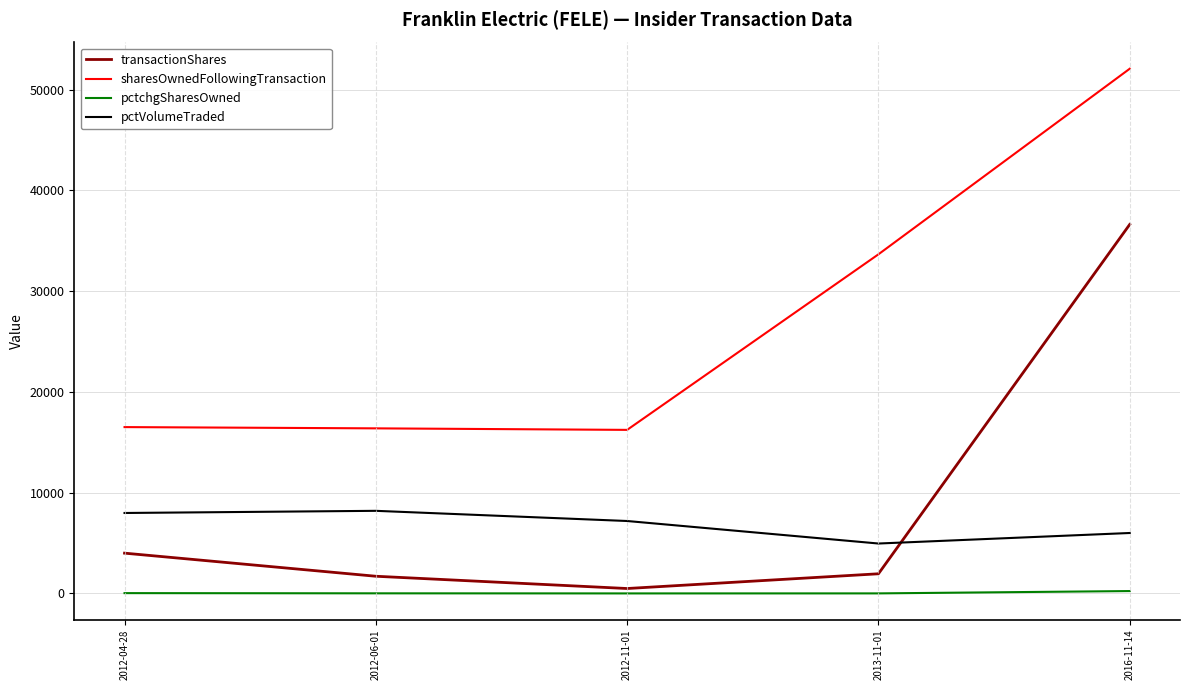

How many distinct data groups are displayed?

4